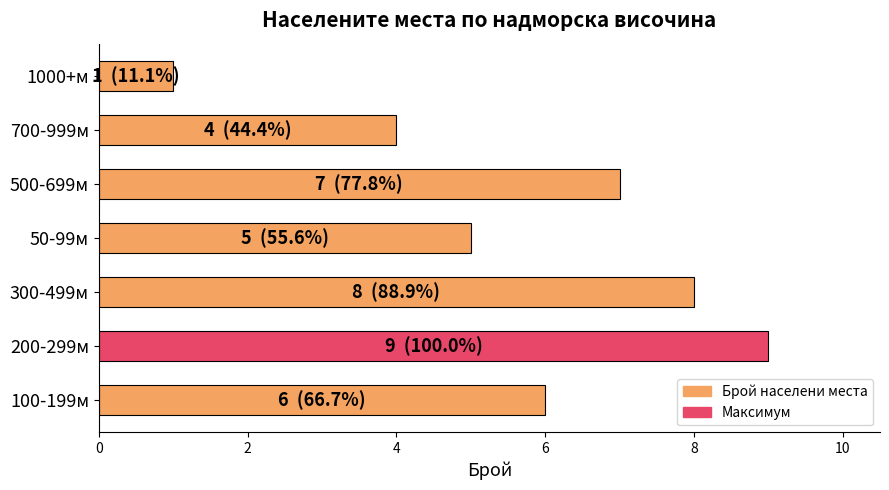

Does the chart contain stacked bars?

No